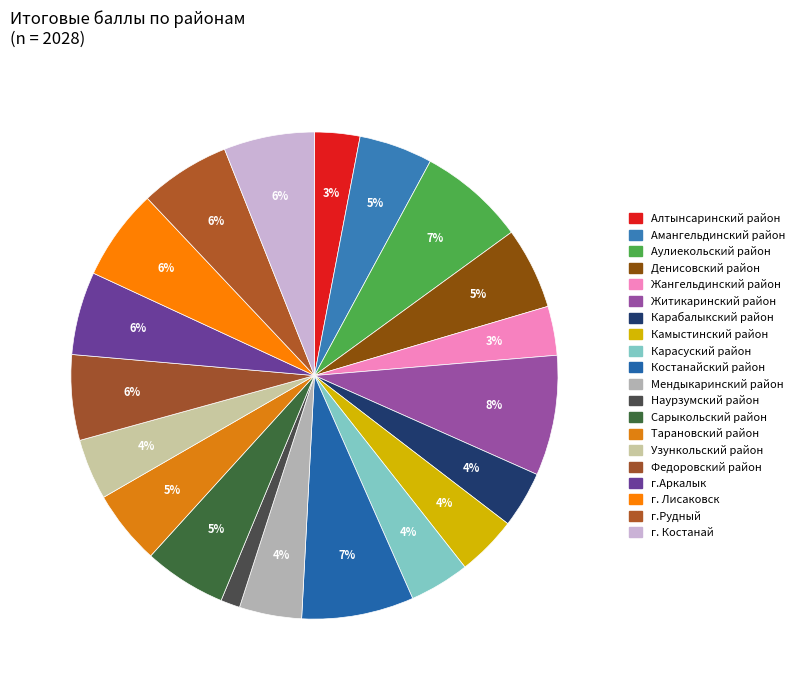

What percentage is the Узункольский район slice, to the nearest percent?

4%